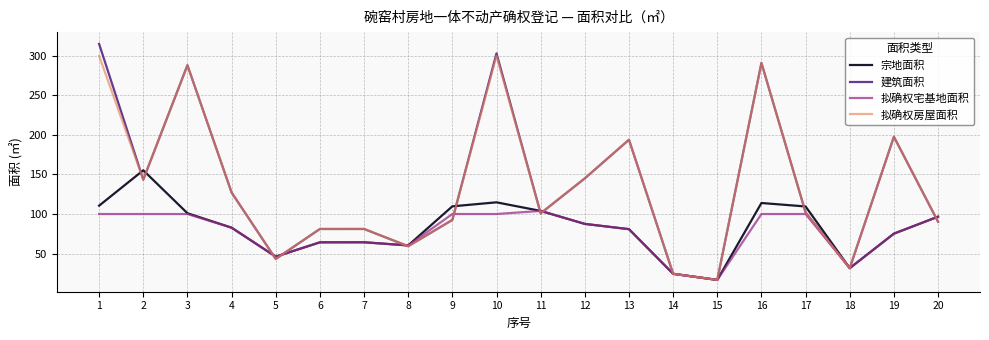

Where is the first local minimum for 建筑面积?

2